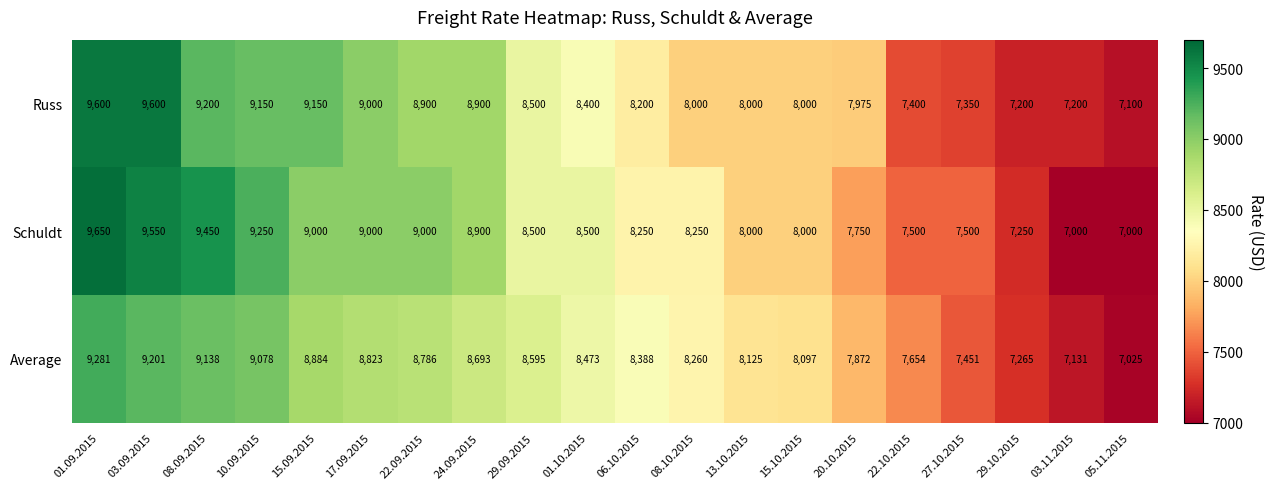

Which series has the largest total across all categories?

Schuldt